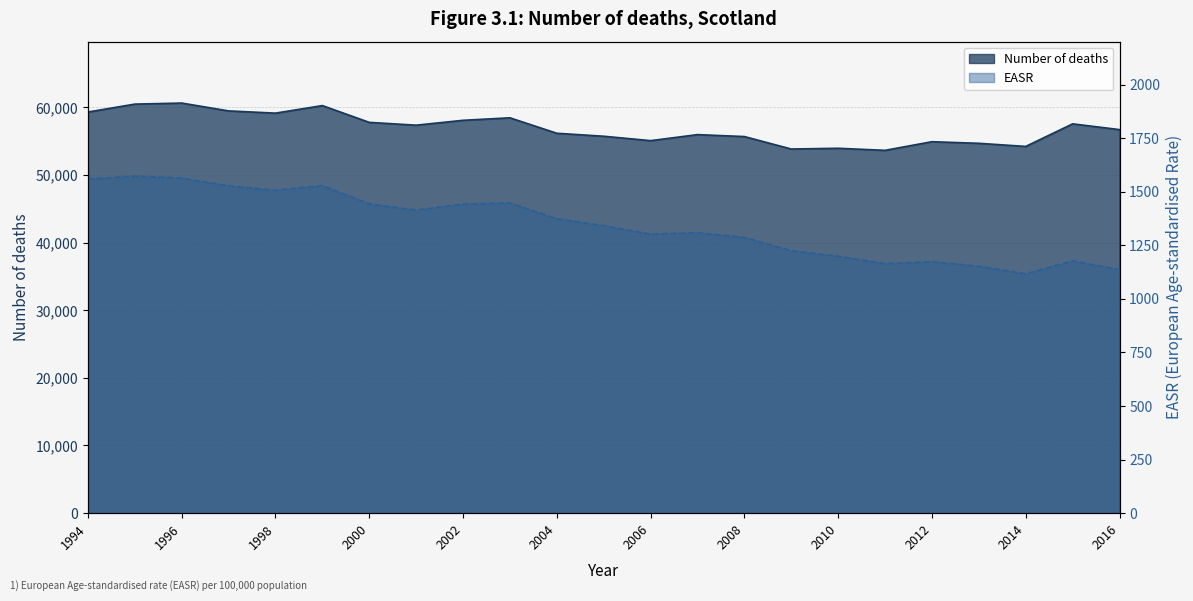

True or false: EASR and Number of deaths cross at least once.

False